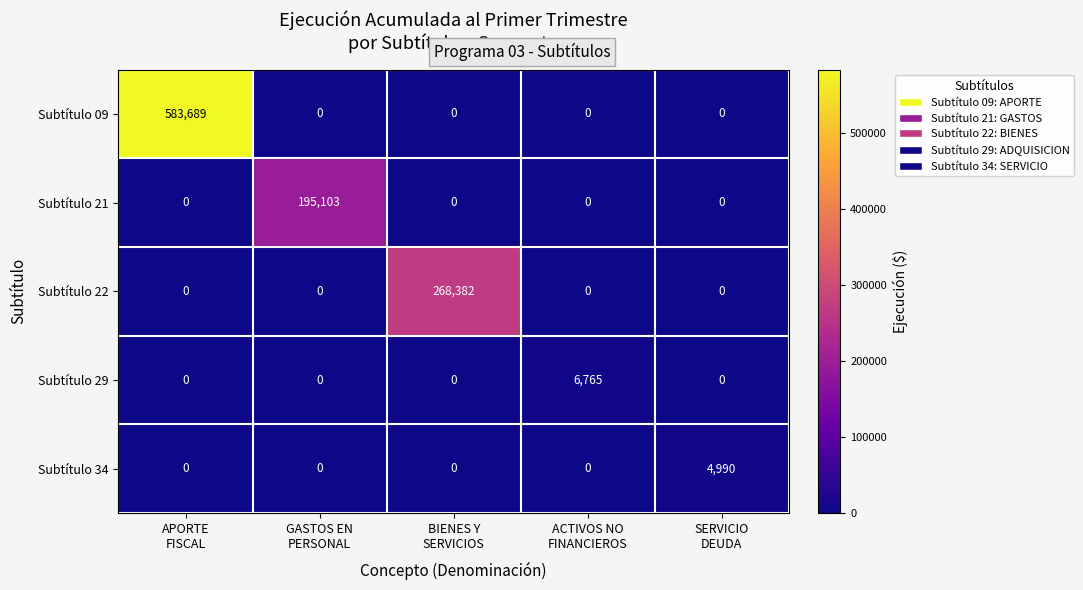

Reading left to right, transcribe all the data shown in this chart.

Subtítulo 09: 583689	0	0	0	0
Subtítulo 21: 0	195103	0	0	0
Subtítulo 22: 0	0	268382	0	0
Subtítulo 29: 0	0	0	6765	0
Subtítulo 34: 0	0	0	0	4990